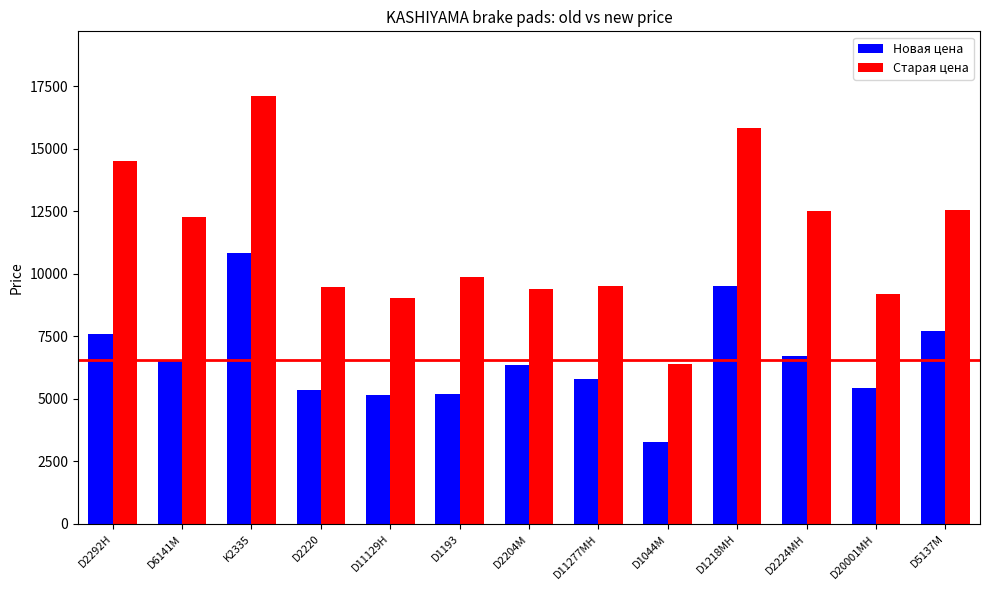

Rank the series at D1044M from lowest to highest value.

Новая цена, Старая цена